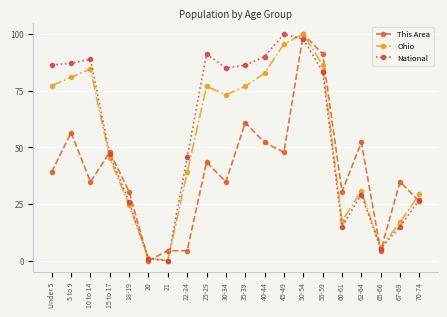

How many distinct data groups are displayed?

3